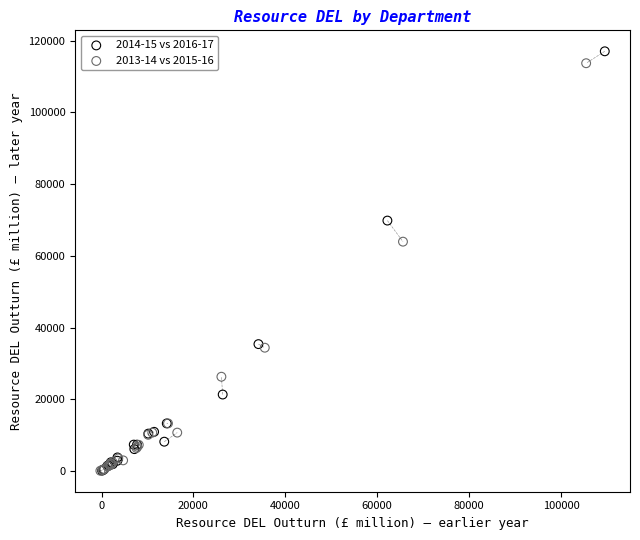

Which series has the widest spread of Y values?

2014-15 vs 2016-17